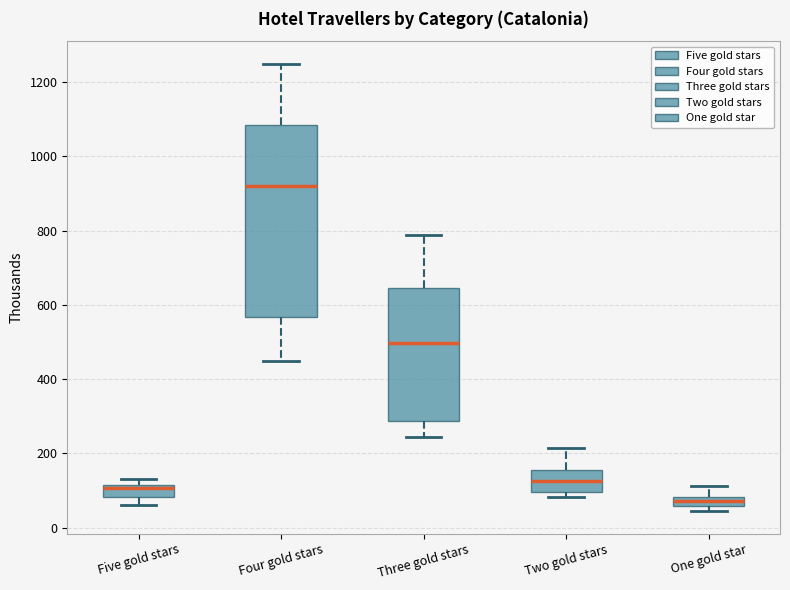

Comparing the boxes themselves (not the whiskers), which one is the tallest?

Four gold stars